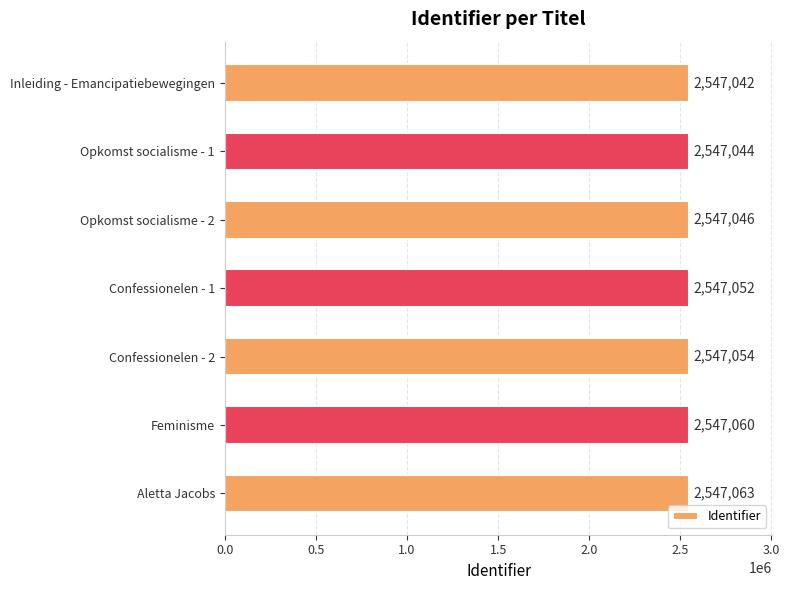

Rank the categories by value from lowest to highest.

Inleiding - Emancipatiebewegingen, Opkomst socialisme - 1, Opkomst socialisme - 2, Confessionelen - 1, Confessionelen - 2, Feminisme, Aletta Jacobs